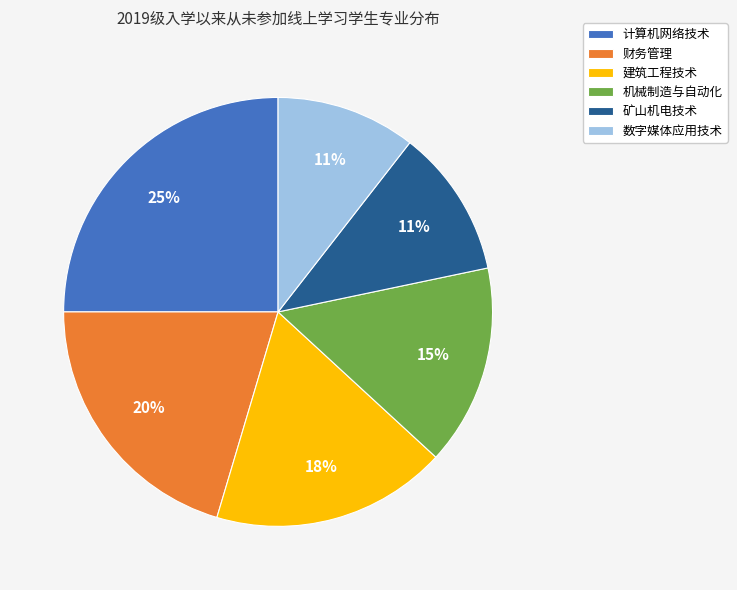

Do 数字媒体应用技术 and 财务管理 together represent more than half of the pie?

No